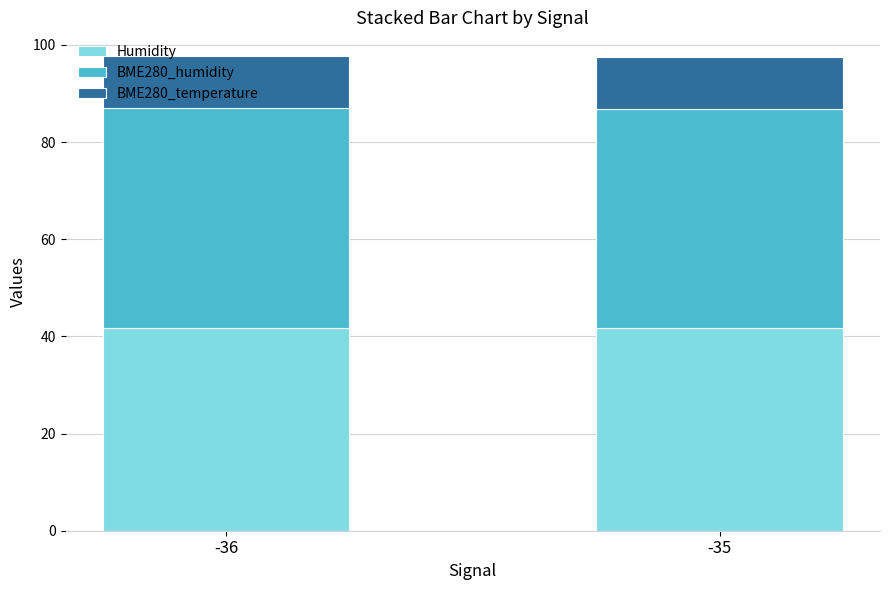

Does the chart contain stacked bars?

Yes